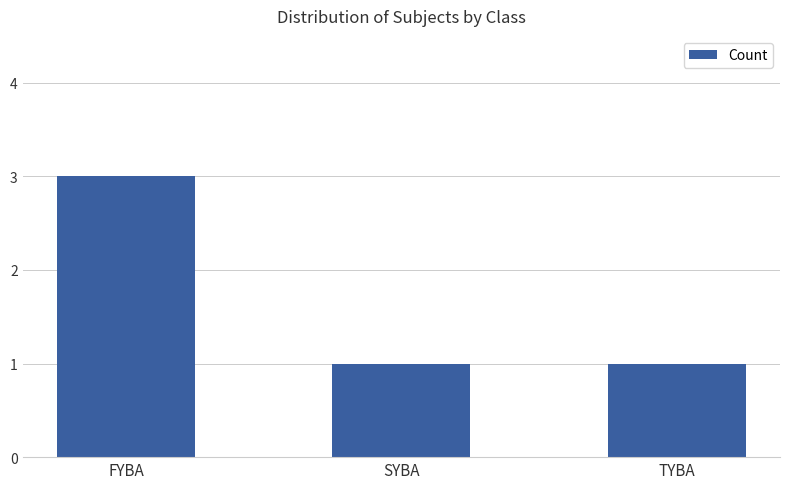

What is the sum of all values?

5